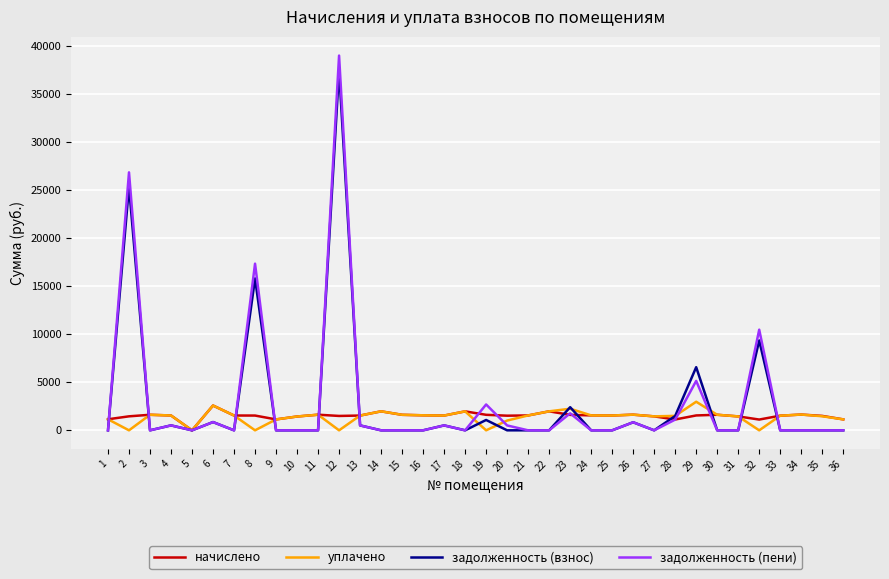

What is the spread (max minus min) of values at 8?

17343.5